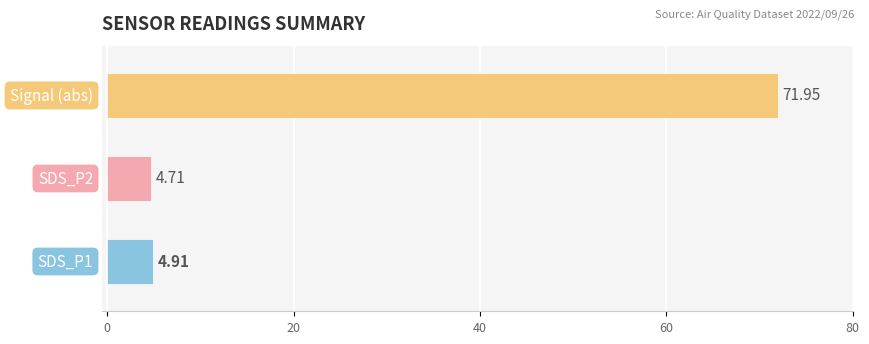

What is the difference between the maximum and minimum values?

67.2